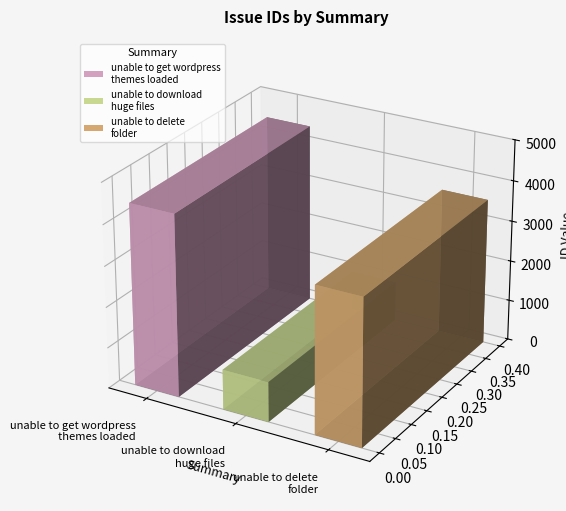

List the labels in order of value, largest first.

unable to get wordpress
themes loaded, unable to delete
folder, unable to download
huge files